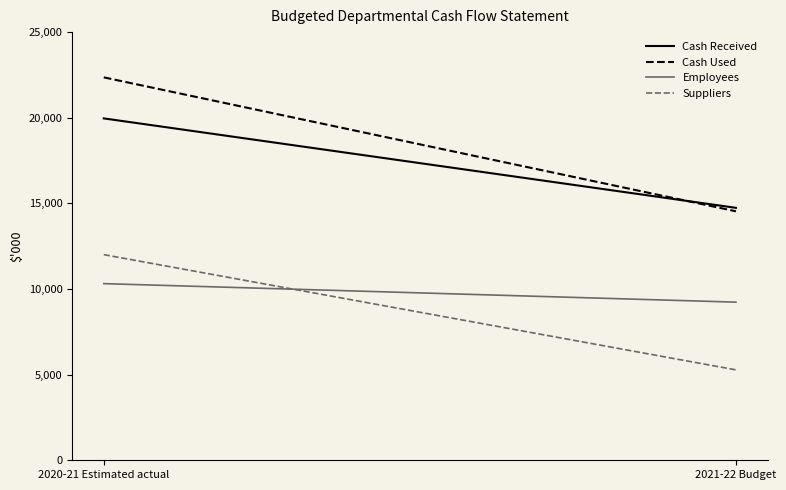

Reading left to right, extract all data points from this chart.

Cash Received: 19962	14739
Cash Used: 22358	14537
Employees: 10314	9233
Suppliers: 12007	5279